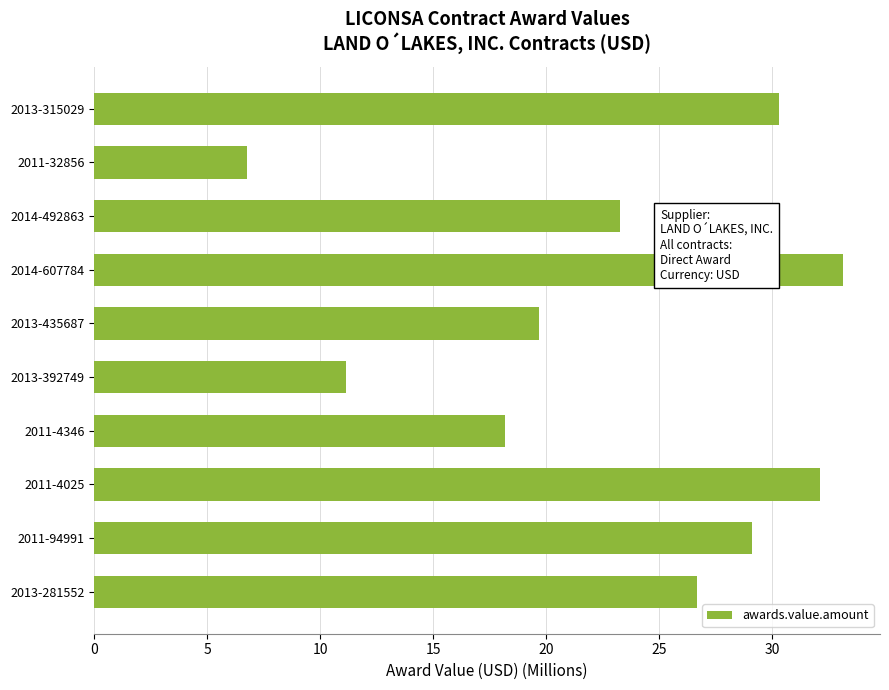

What is the sum of all values?

230.4